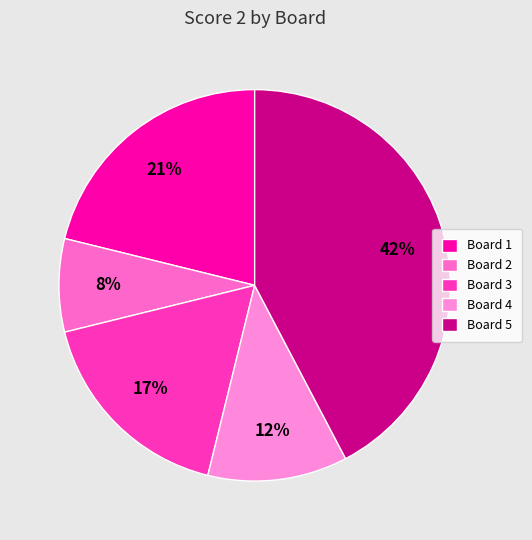

To the nearest percent, what is the average slice percentage?

20%